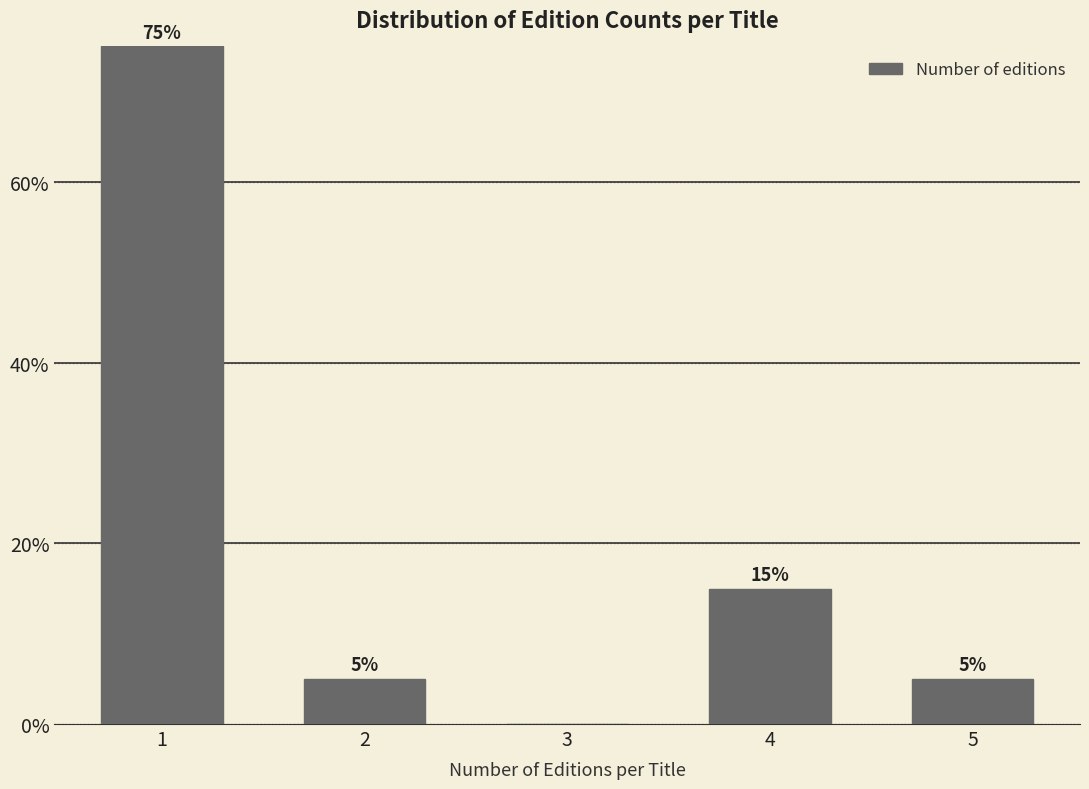

Reading right to left, list all the values displayed in this chart.

5=5	4=15	3=0	2=5	1=75